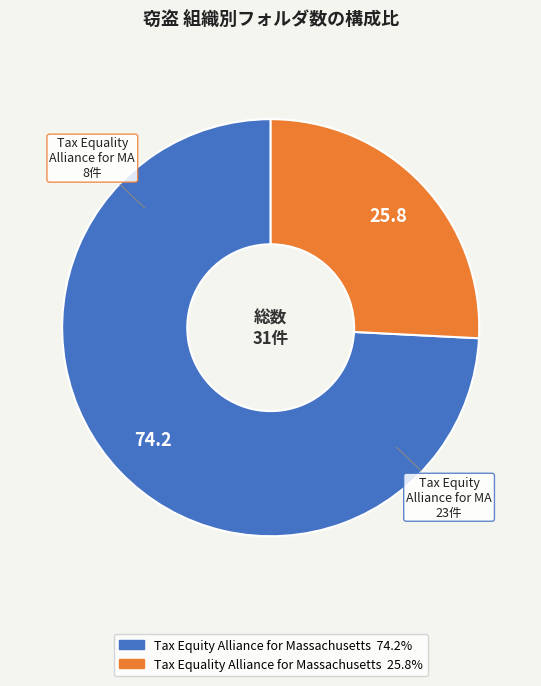

Which category accounts for the majority?

Tax Equity Alliance for Massachusetts